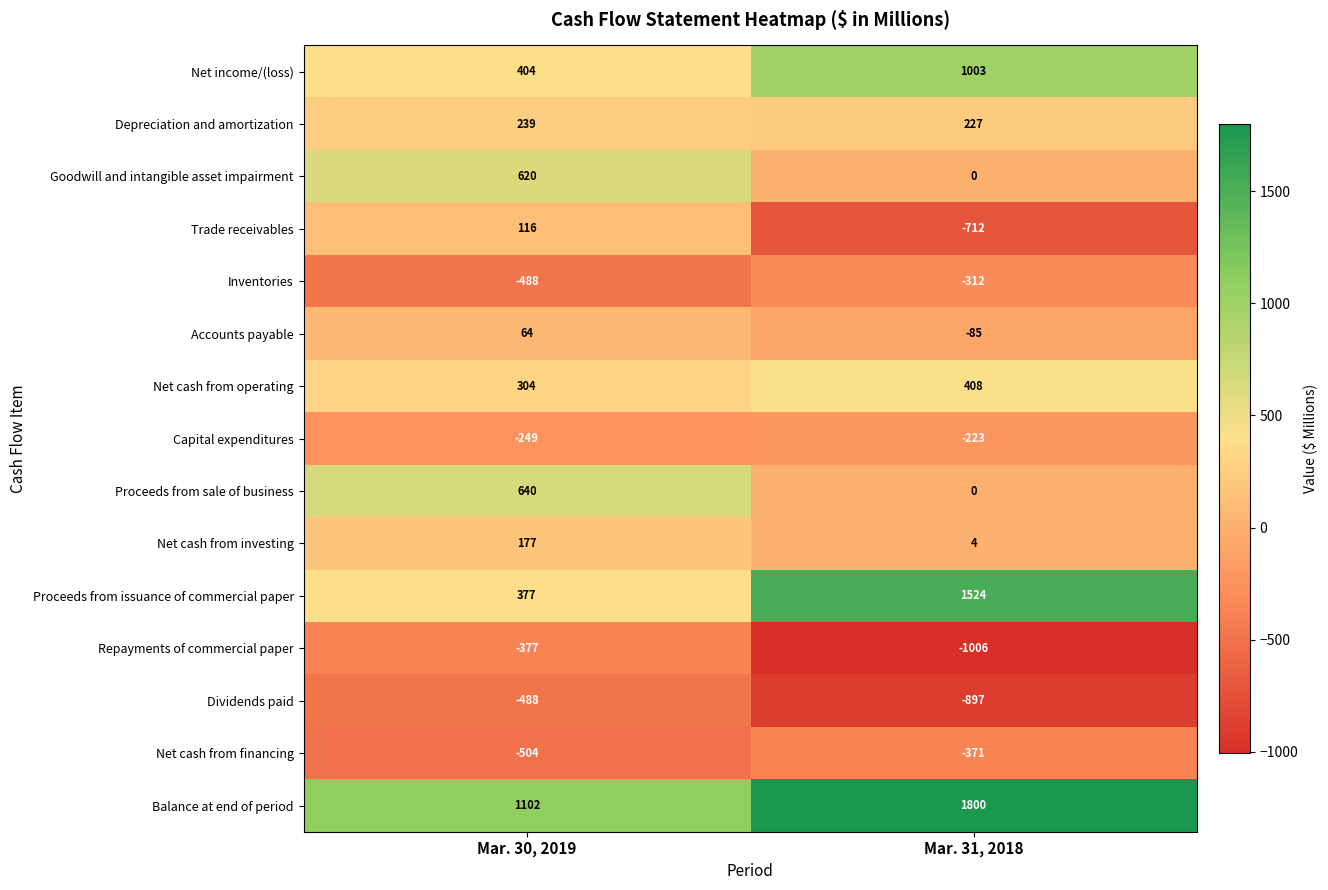

What is the sum of the Net cash from operating values at Mar. 30, 2019 and Mar. 31, 2018?

712